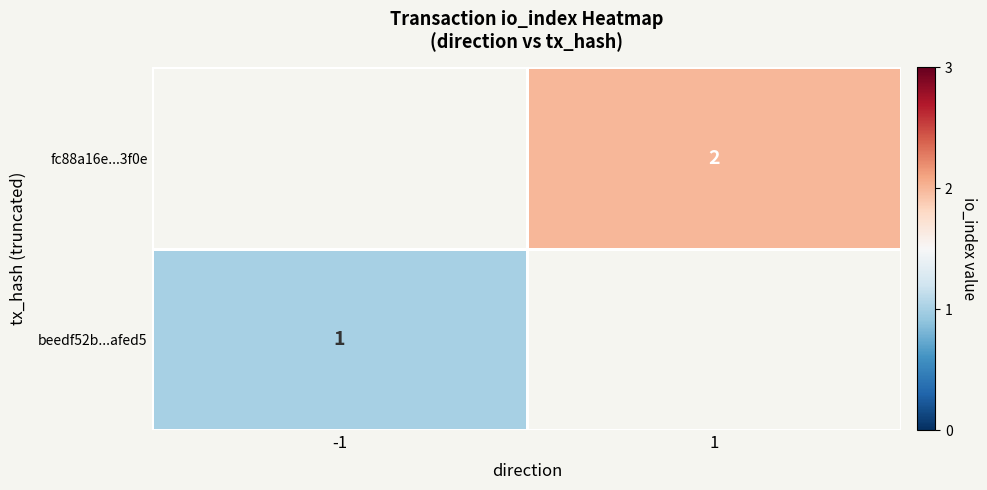

True or false: fc88a16e...3f0e has a value of 0.6 at 1.

False